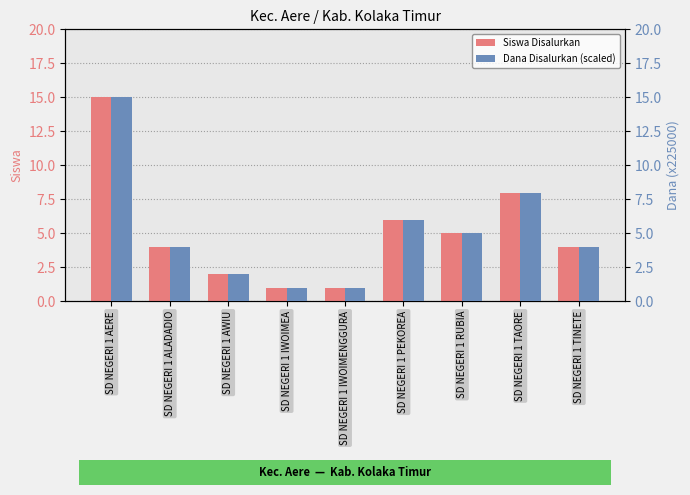

The Siswa Disalurkan series shows 1 at SD NEGERI 1 IWOIMENGGURA. True or false?

True